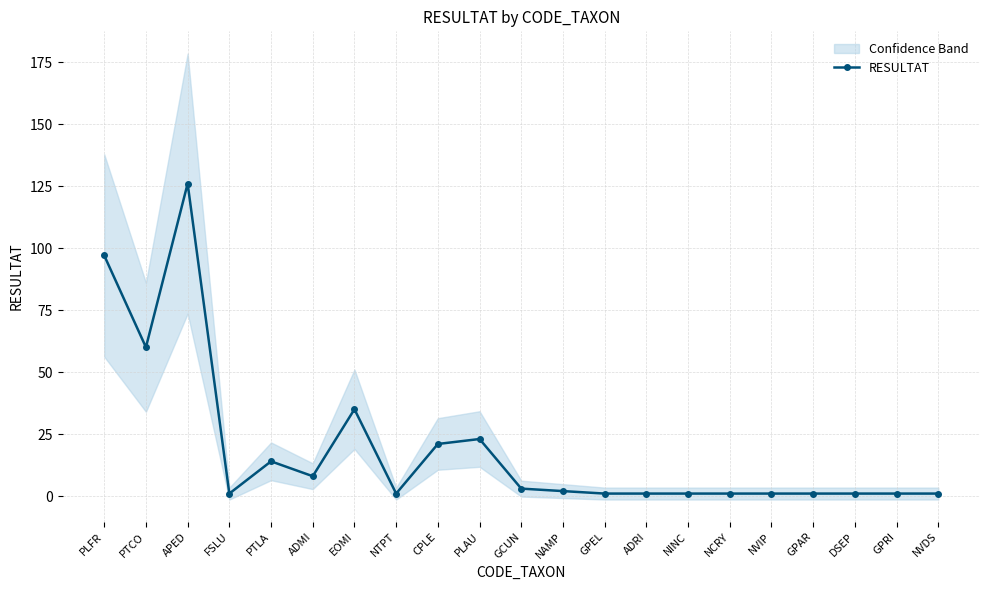

What is the difference between the values at CPLE and NCRY?

20